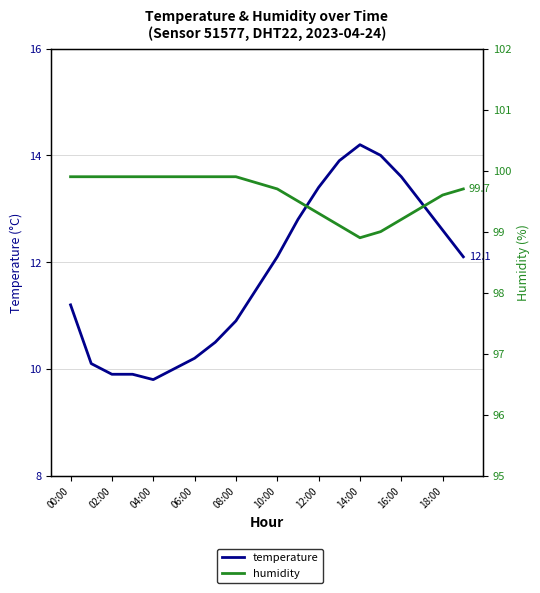

Reading right to left, transcribe all the data shown in this chart.

temperature: 12.1	12.6	13.1	13.6	14.0	14.2	13.9	13.4	12.8	12.1	11.5	10.9	10.5	10.2	10.0	9.8	9.9	9.9	10.1	11.2
humidity: 99.7	99.6	99.4	99.2	99.0	98.9	99.1	99.3	99.5	99.7	99.8	99.9	99.9	99.9	99.9	99.9	99.9	99.9	99.9	99.9